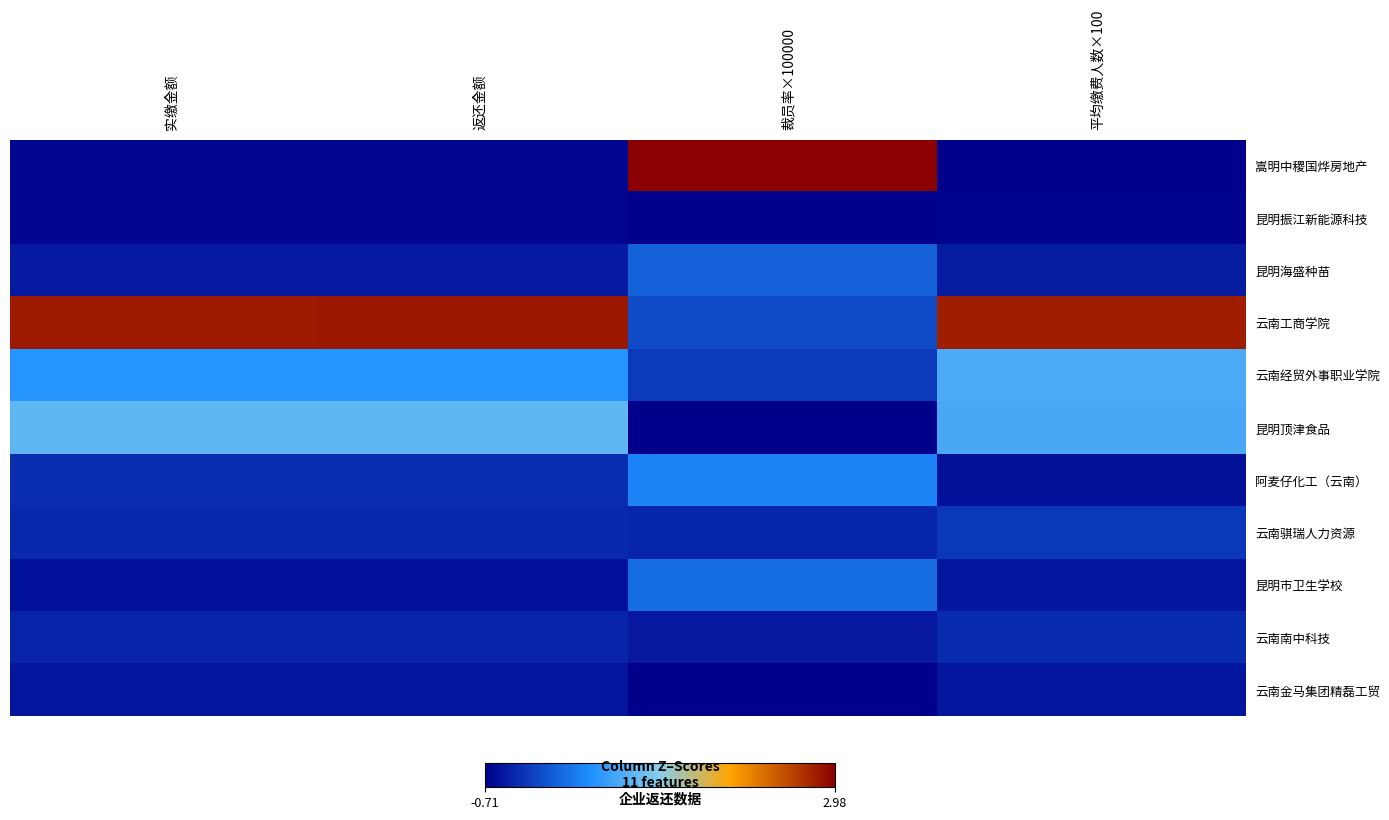

How many distinct data groups are displayed?

11